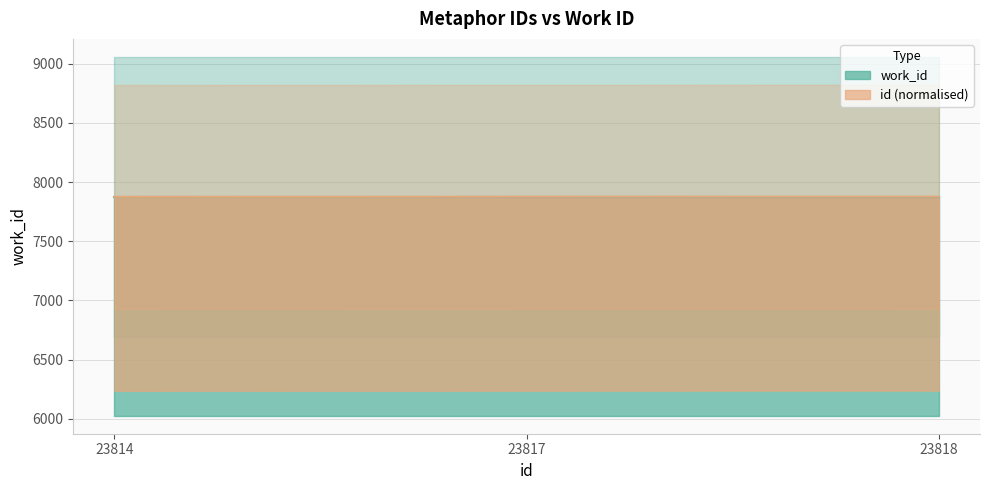

What is the sum of the values at 23818 and 23814?

15752.7